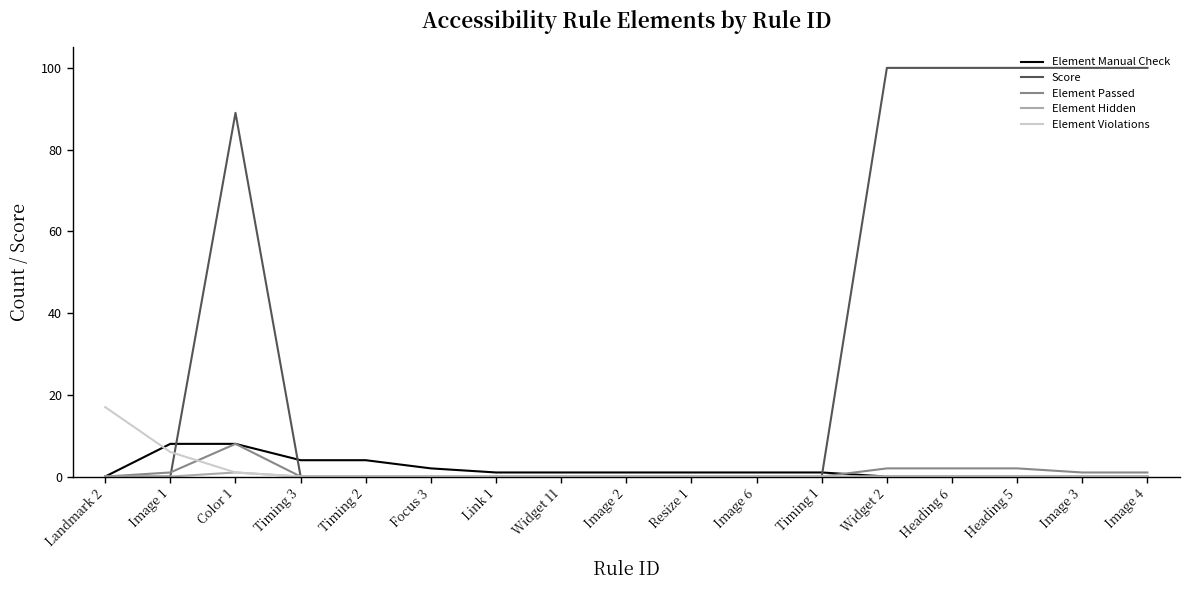

What is the greatest value displayed?

100